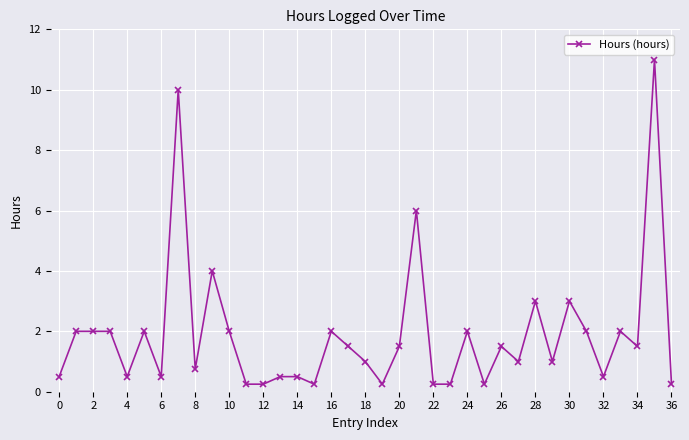

What is the sum of all values?

69.8